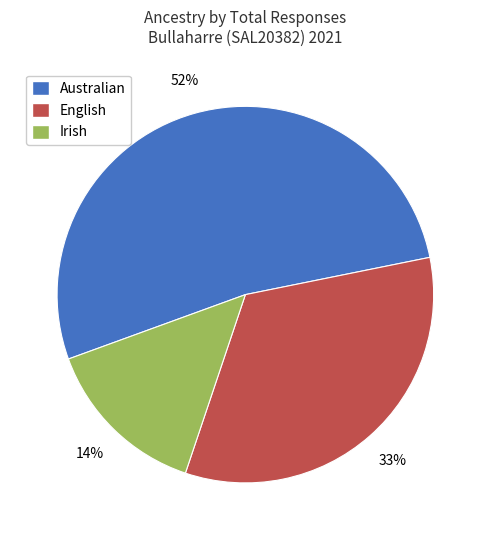

Do Australian and Irish together represent more than half of the pie?

Yes